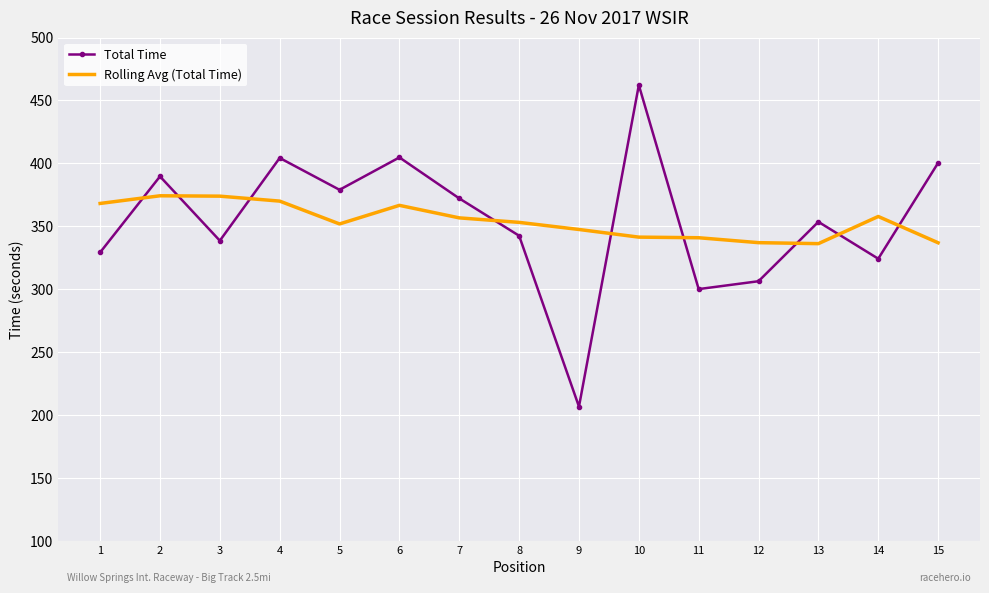

What is the difference between the Total Time values at 9 and 6?

198.1